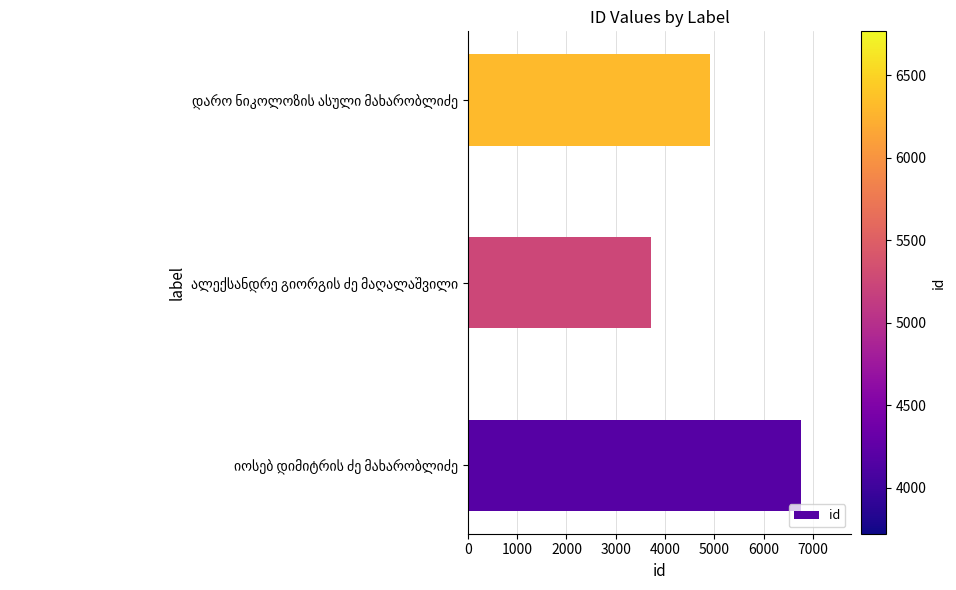

Count the number of categories in the chart.

3